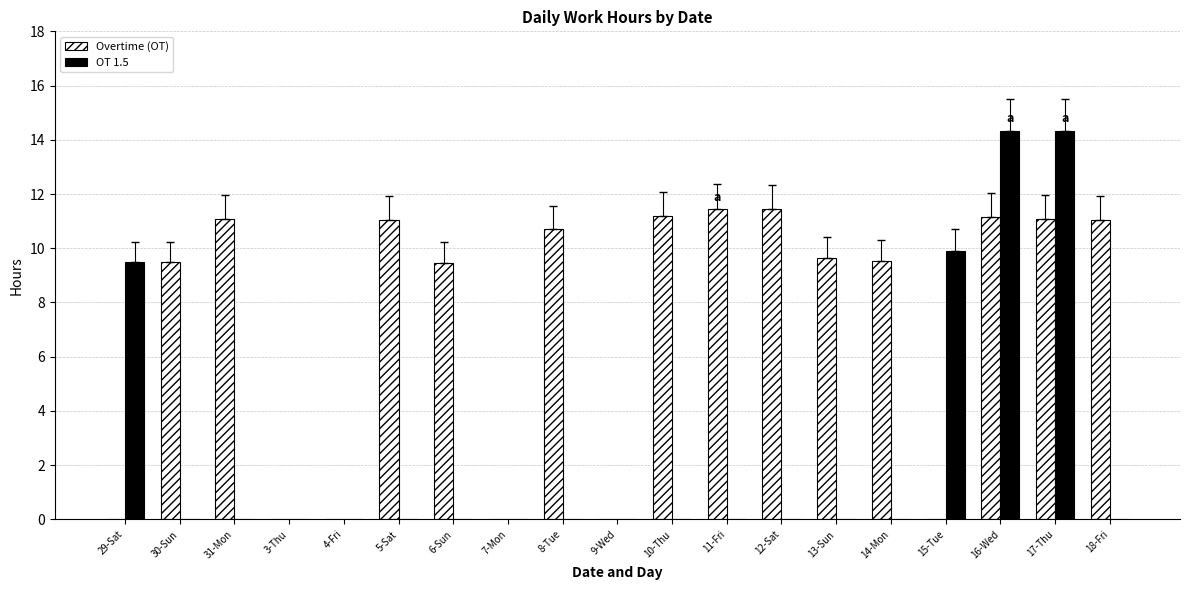

Which series has the widest spread of values?

OT 1.5